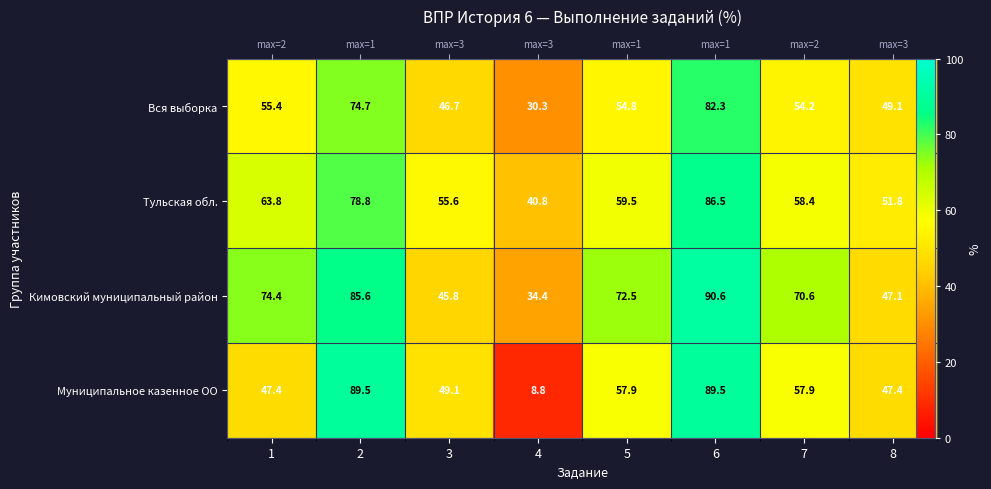

True or false: Тульская обл. has a value of 58.4 at 7.

True